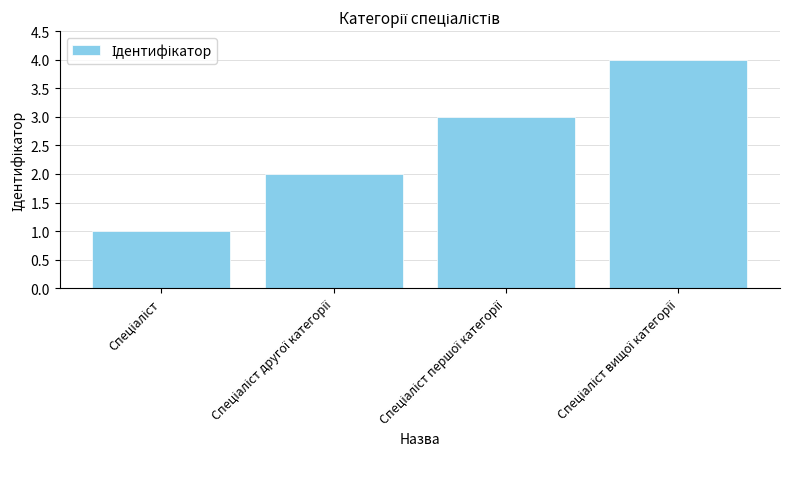

What is the difference between the maximum and minimum values?

3